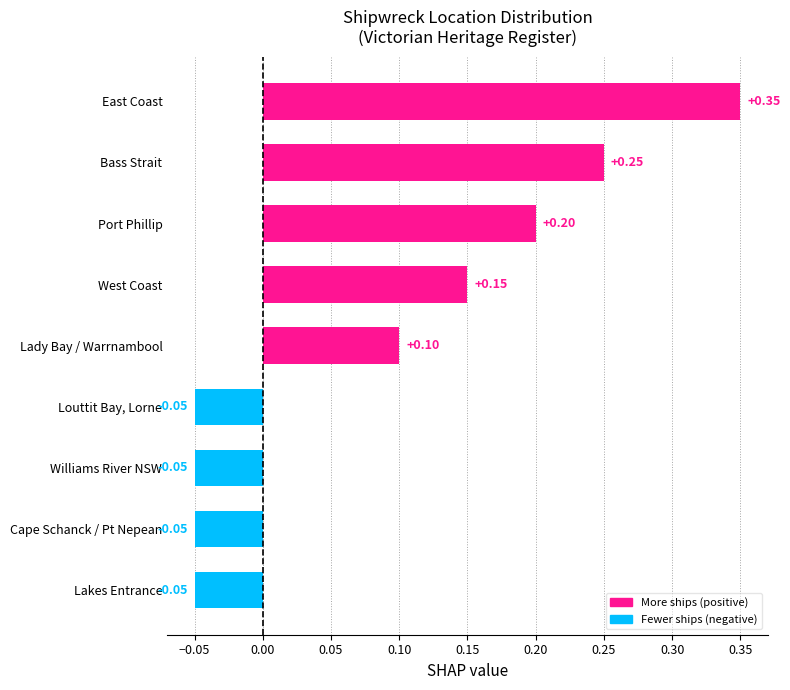

What is the difference between the values at Williams River NSW and Bass Strait?

0.3